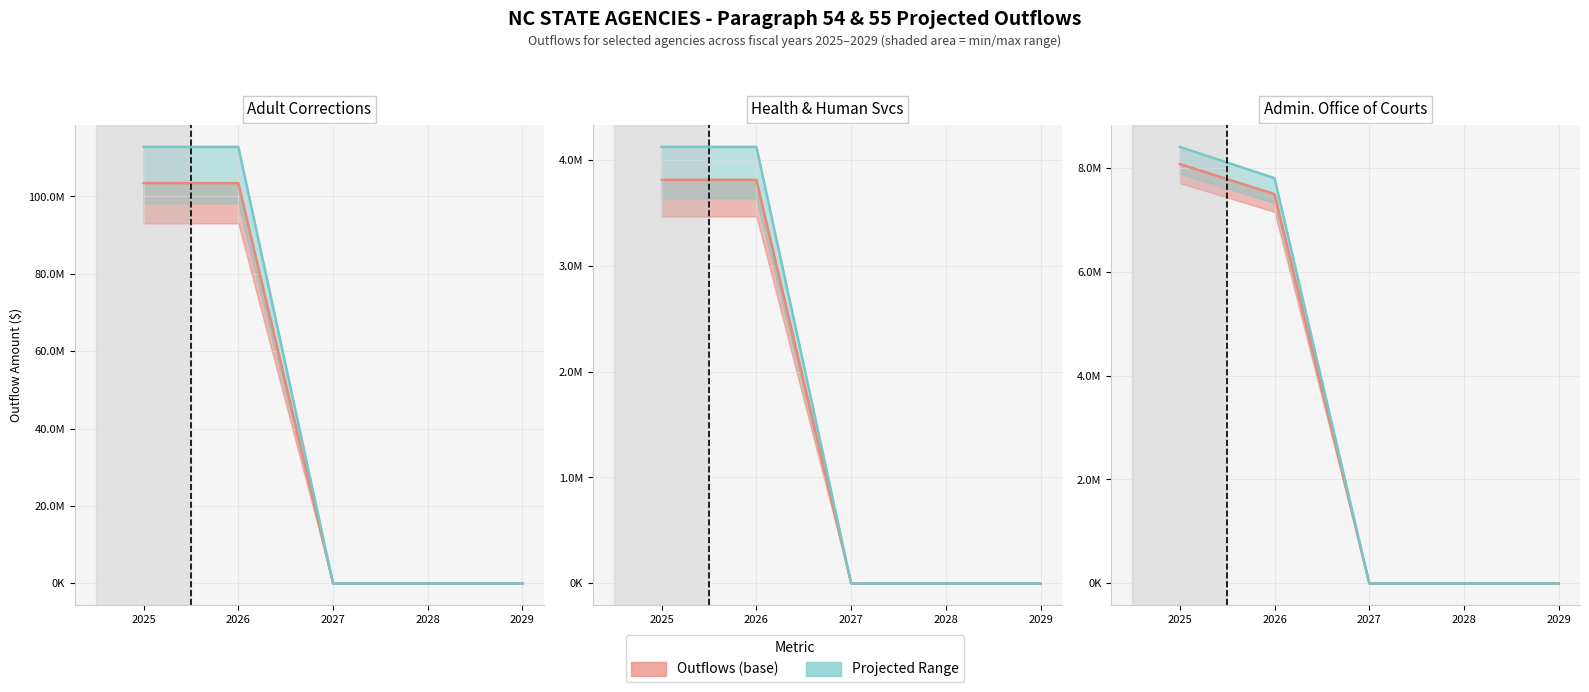

True or false: Projected Upper and Outflows (actual) cross at least once.

False